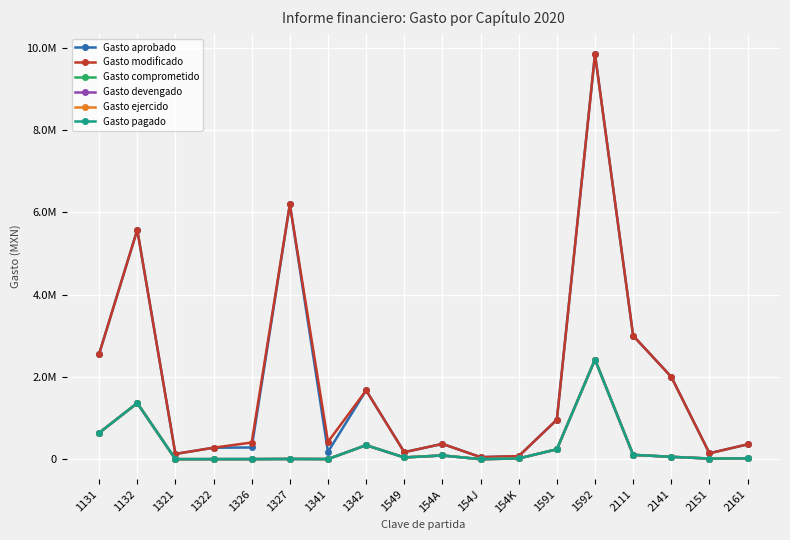

What is the total value across all series at 1342?

4703373.8